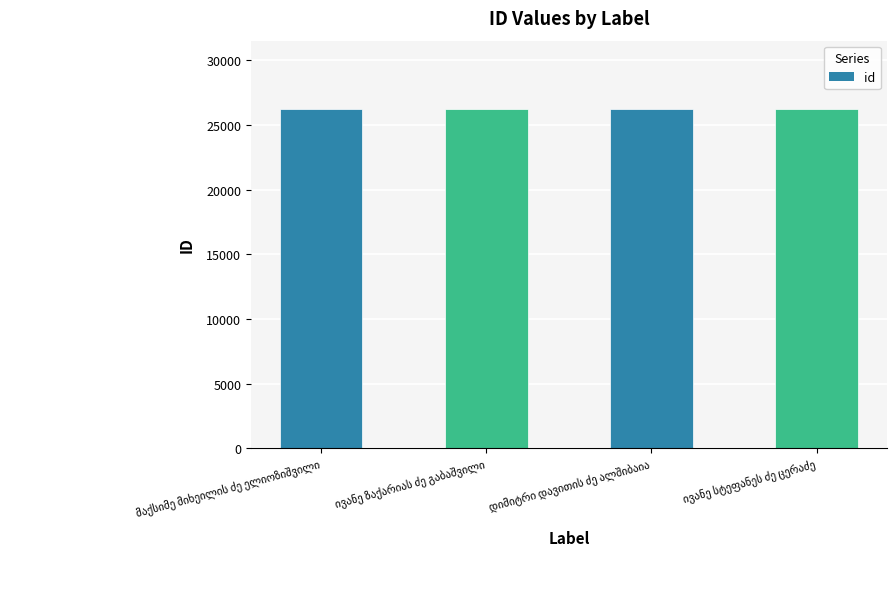

Count the values in the range 26245 to 26254.

3